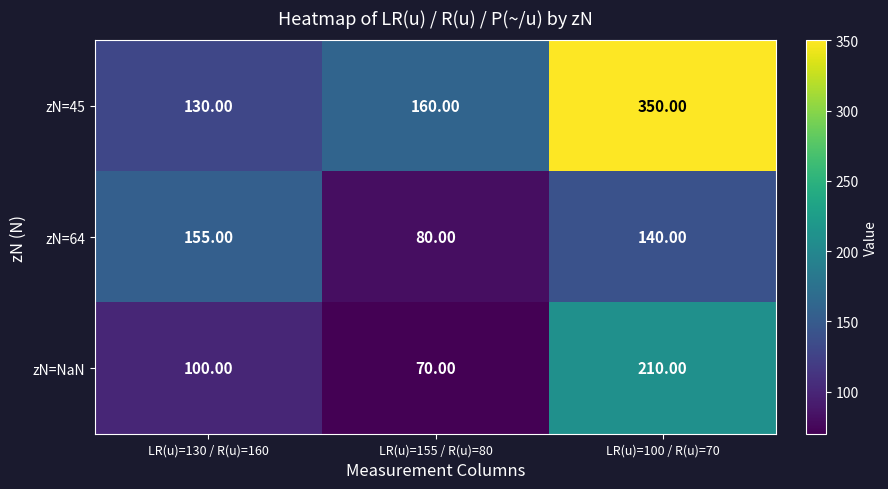

Between LR(u)=155 / R(u)=80 and LR(u)=100 / R(u)=70, which series saw the biggest shift?

zN=45